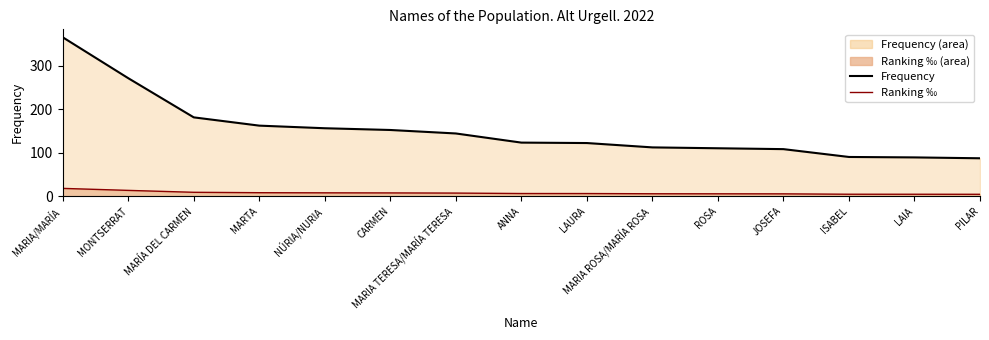

How many distinct data groups are displayed?

2